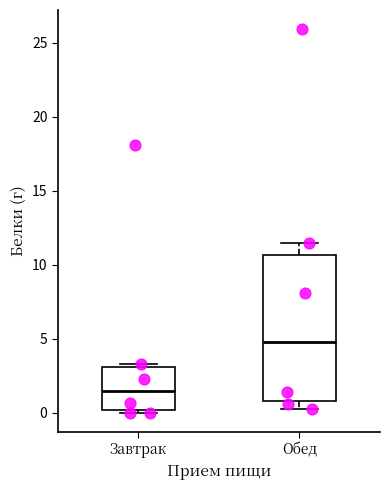

Reading left to right, read every box against the y-axis: the position of its median line, the range the box covers, and the ends of its whiskers. The values are not printed on the chart, so give them approximately, as read against the axis.

Завтрак: median 1.5, box 0.0 to 3.0, whiskers 0.0 (just below the box's lower edge) to 3.5
Обед: median 5.0, box 1.0 to 10.5, whiskers 0.5 to 11.5